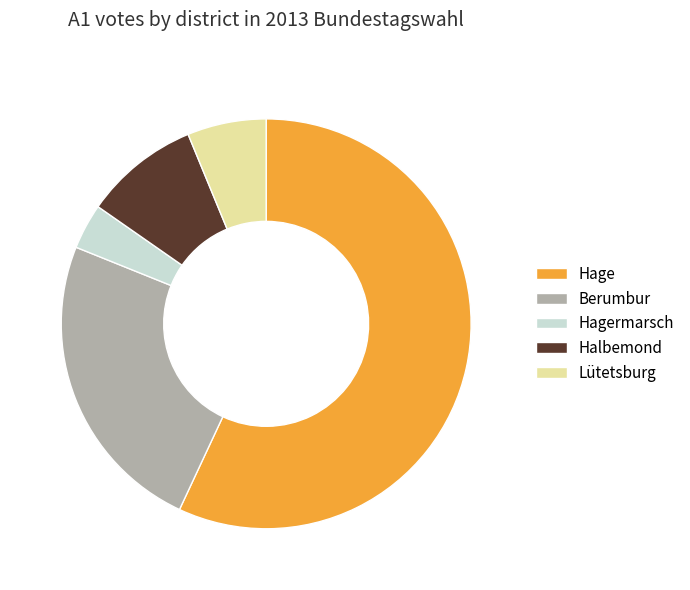

How many slices are in this pie chart?

5